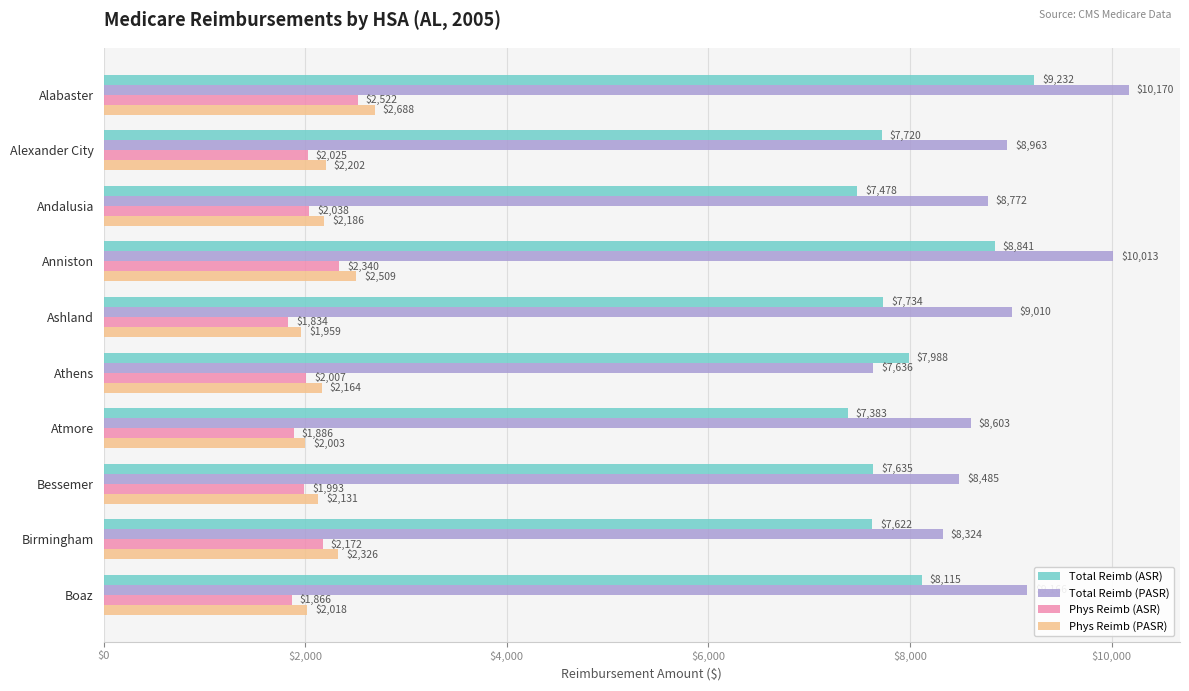

Count the number of categories in the chart.

10